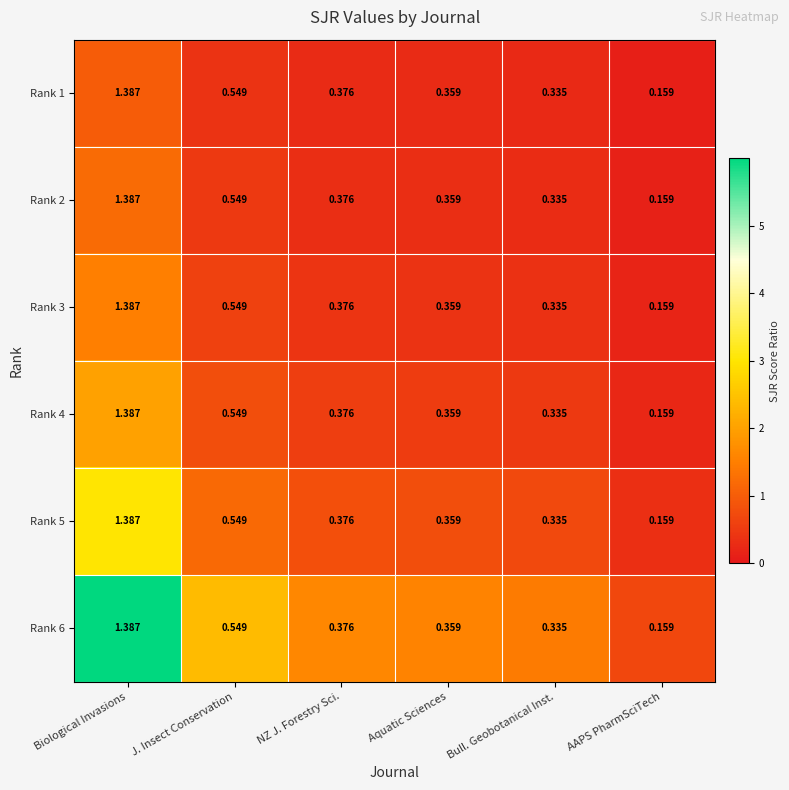

At which label does Rank 5 reach its minimum?

AAPS PharmSciTech